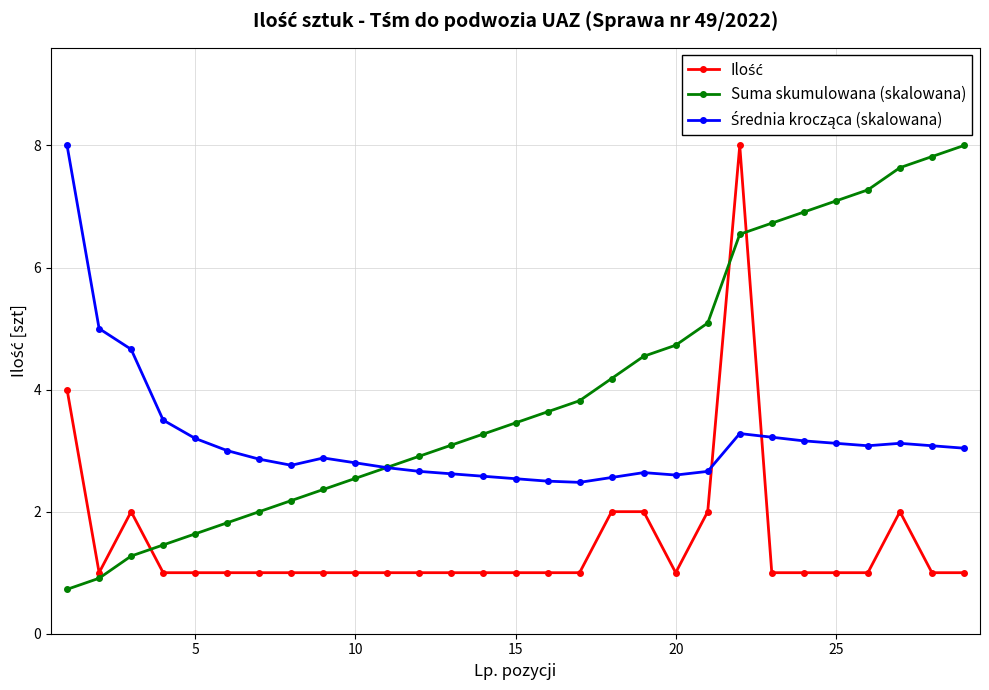

What is the smallest value displayed?

0.7